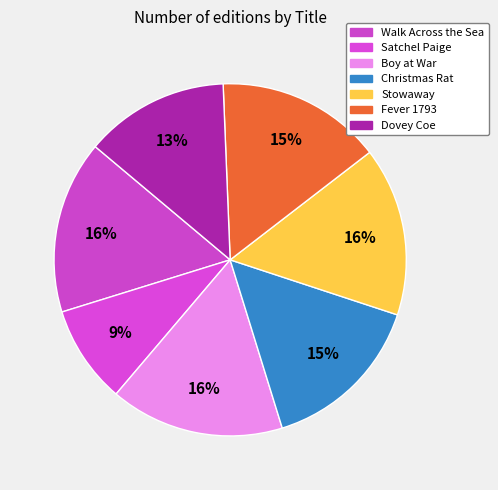

How many slices are in this pie chart?

7